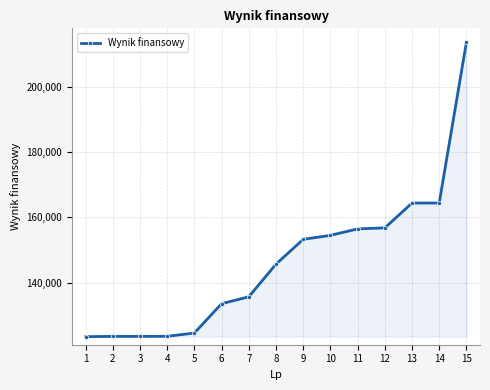

What is the average value?

146439